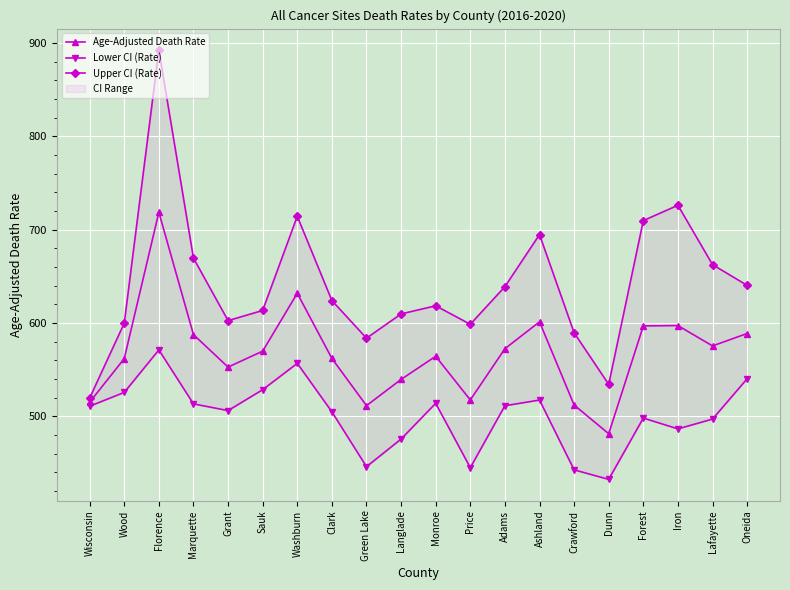

At which category does Upper CI (Rate) reach its first local peak?

Florence